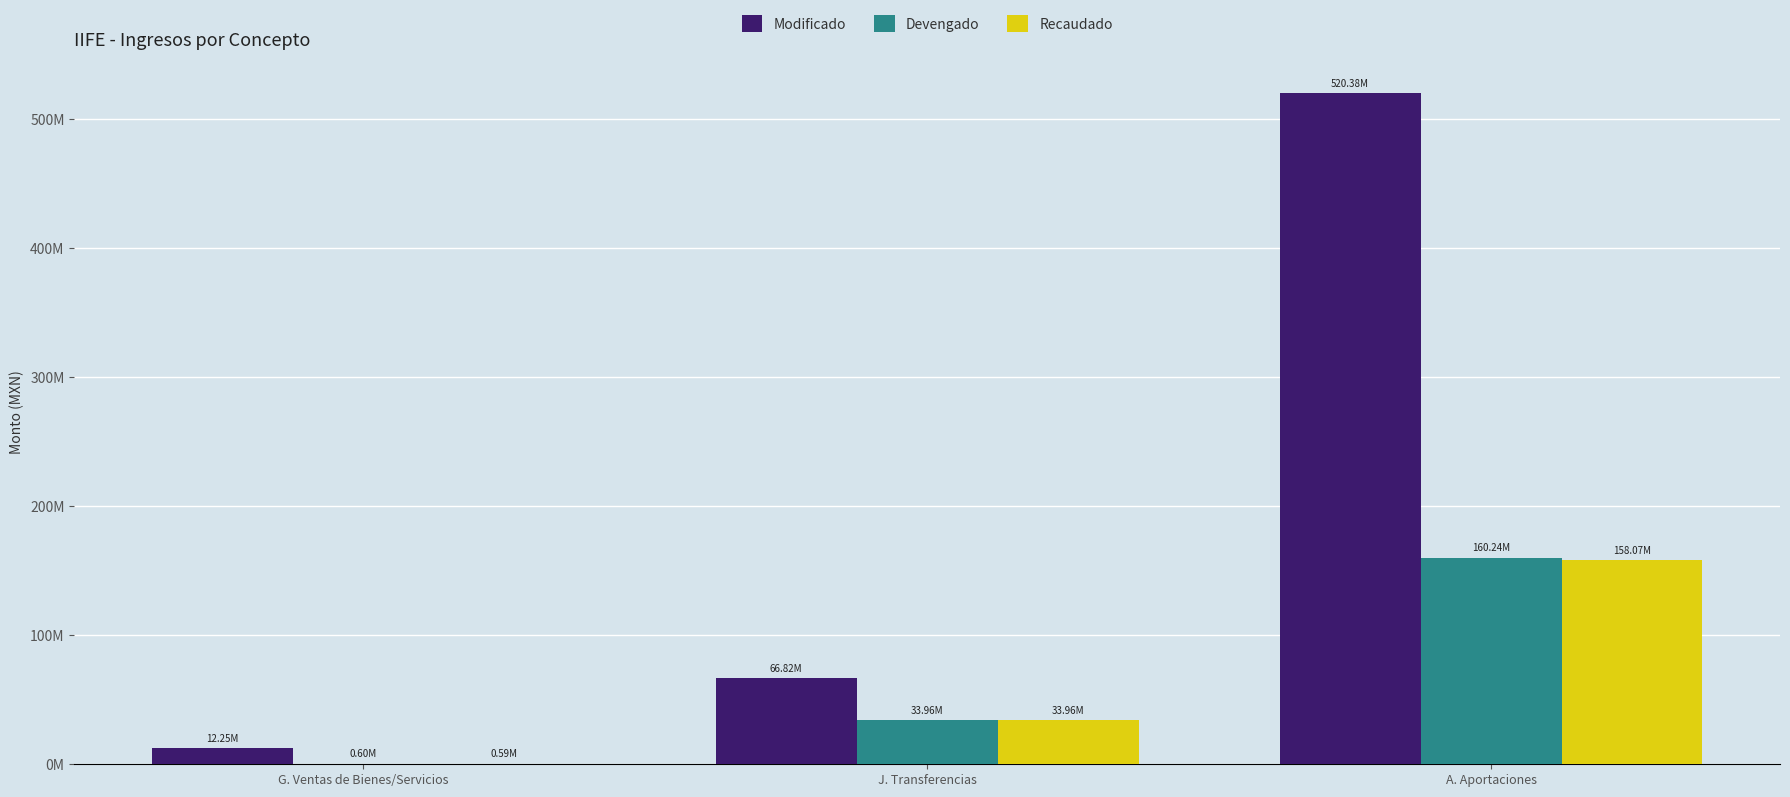

Does the chart contain stacked bars?

No